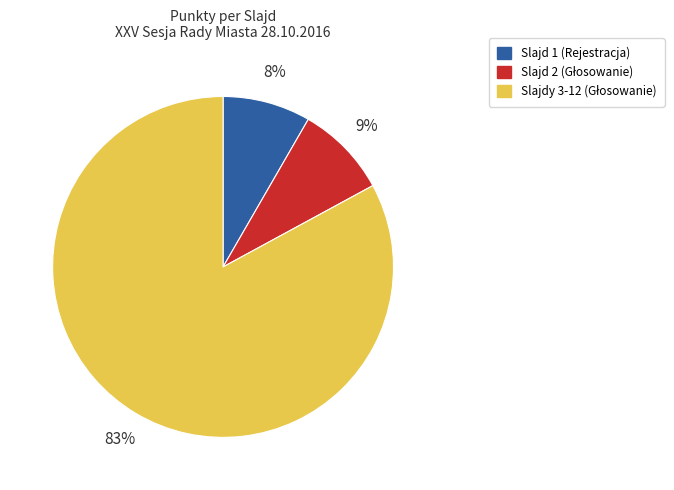

To the nearest percent, what is the difference between the largest and smallest slice percentages?

75%